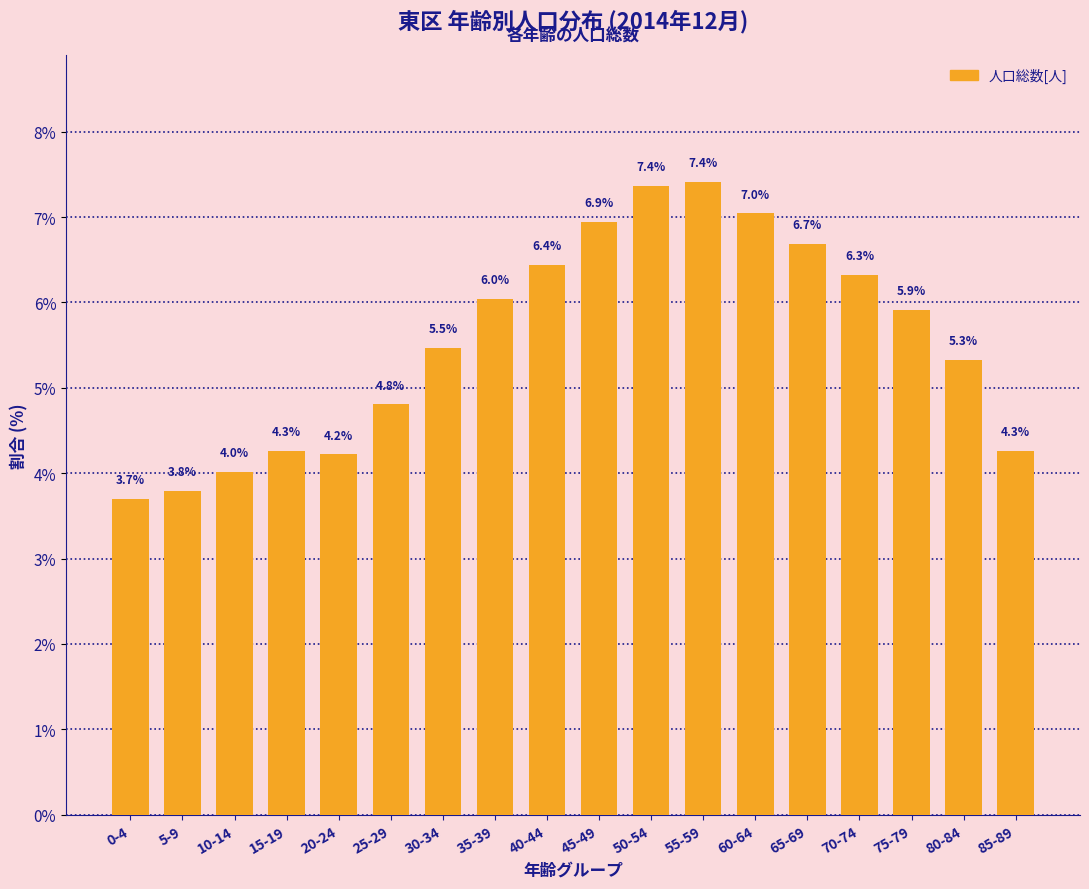

Reading right to left, what are all the values shown in this chart?

4.3	5.3	5.9	6.3	6.7	7.0	7.4	7.4	6.9	6.4	6.0	5.5	4.8	4.2	4.3	4.0	3.8	3.7